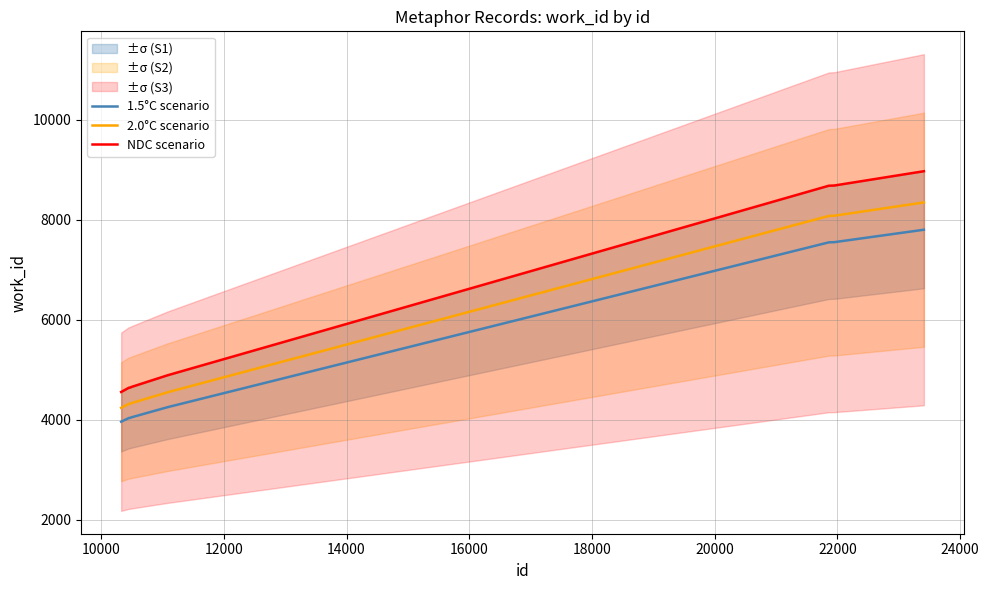

What is the lowest value of the 1.5°C scenario series?

3963.0